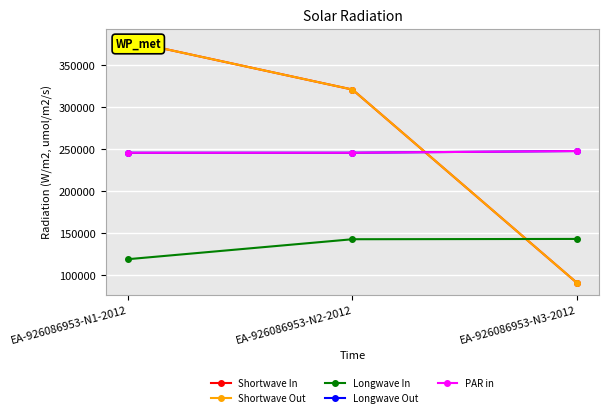

Reading left to right, list all the values displayed in this chart.

Shortwave In: 378957.2	321100.0	91200.0
Shortwave Out: 378957.2	321100.0	91200.0
Longwave In: 119379.0	143110.0	143472.0
Longwave Out: 245958.0	245979.0	248007.0
PAR in: 245958.0	245979.0	248007.0